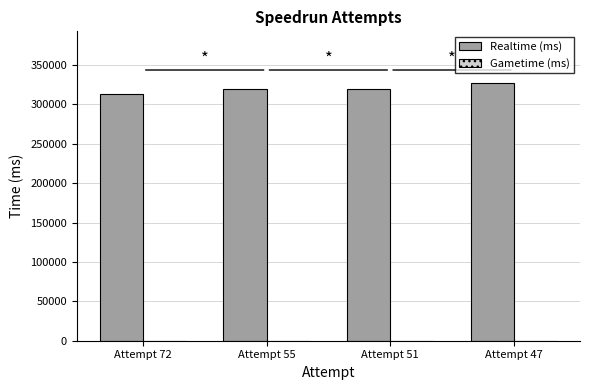

What is the approximate value at Attempt 72, to the nearest 100?

313400